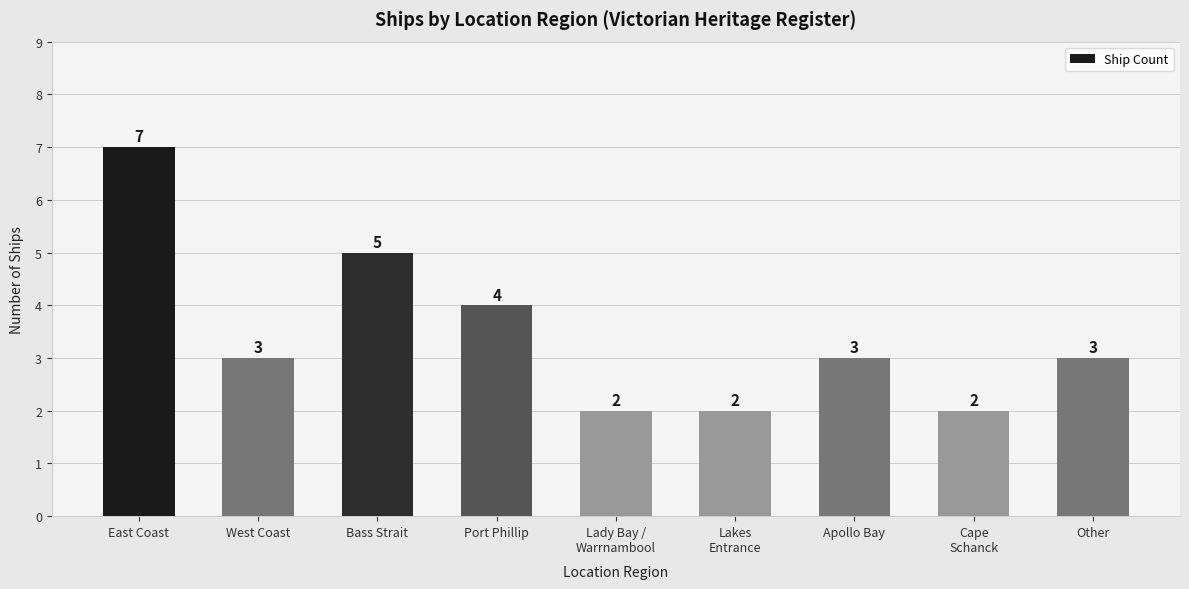

Which has a higher value, Other or Lakes
Entrance?

Other